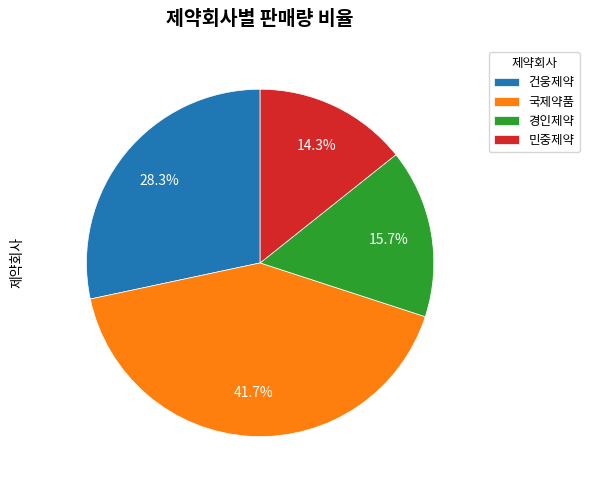

Is there a majority slice in this chart?

No